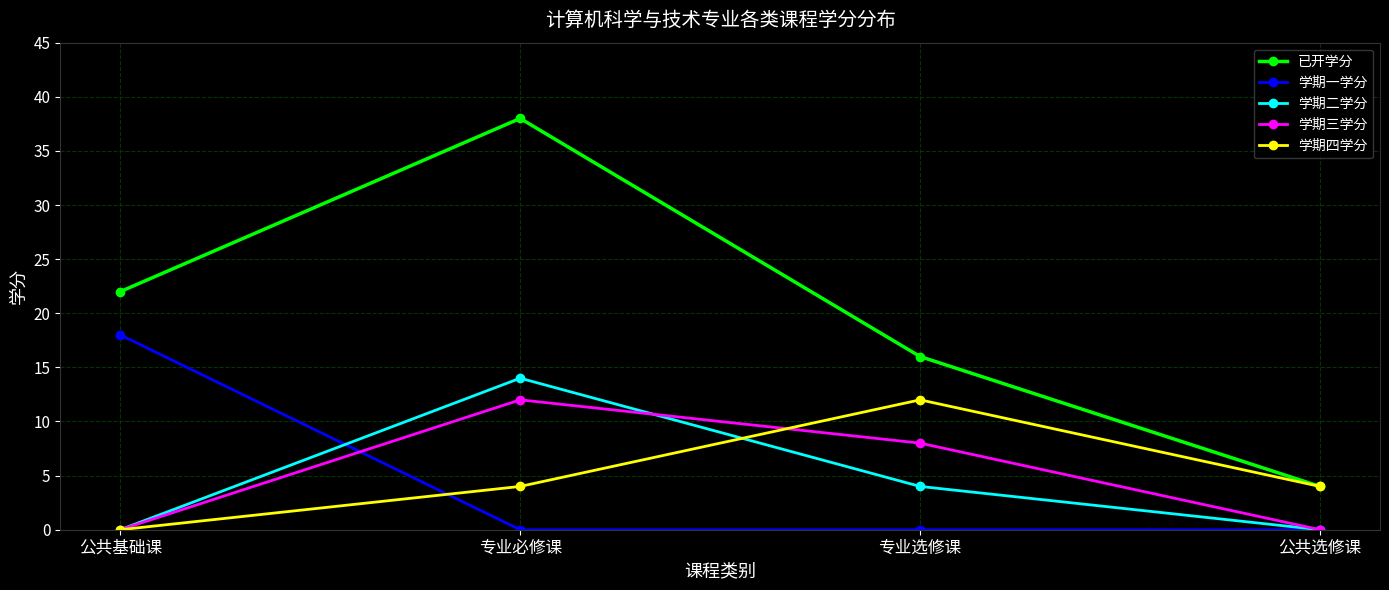

How many lines are shown in the chart?

5